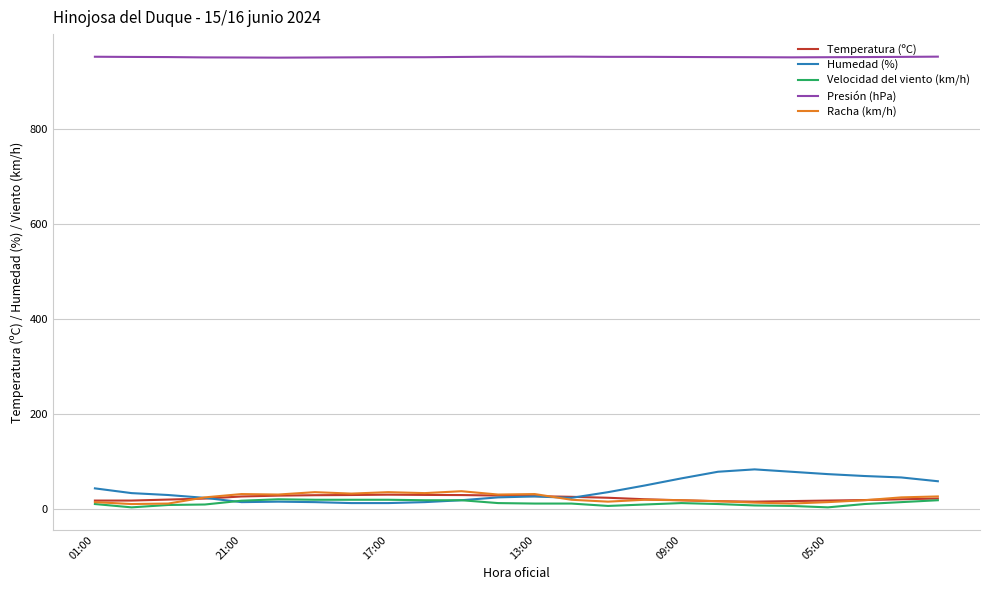

True or false: Temperatura (ºC) and Presión (hPa) cross at least once.

False